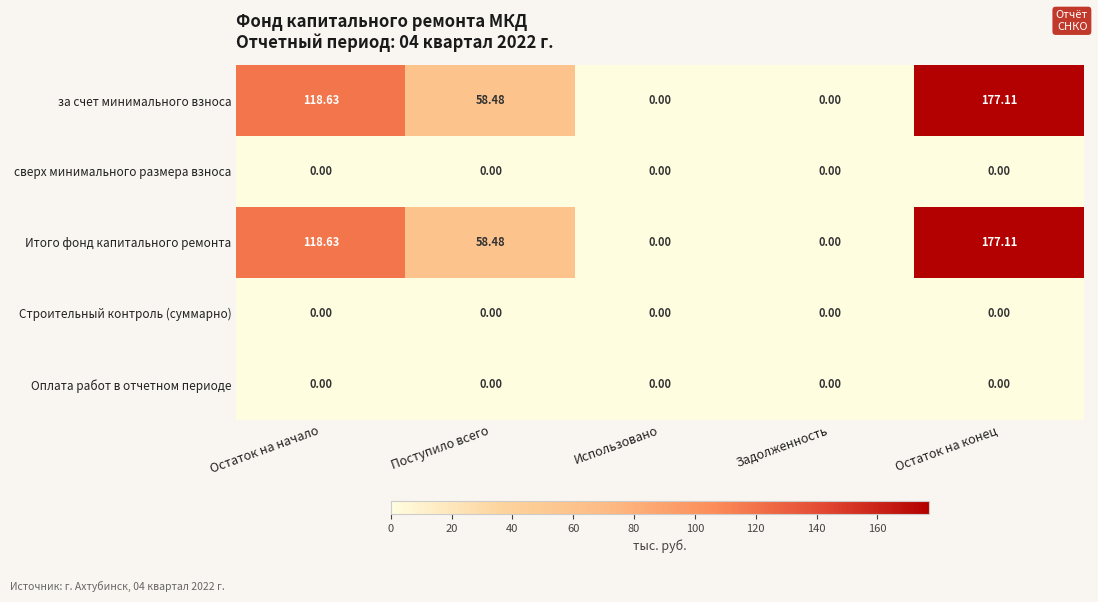

At which label does Итого фонд капитального ремонта first exceed 58?

Остаток на начало